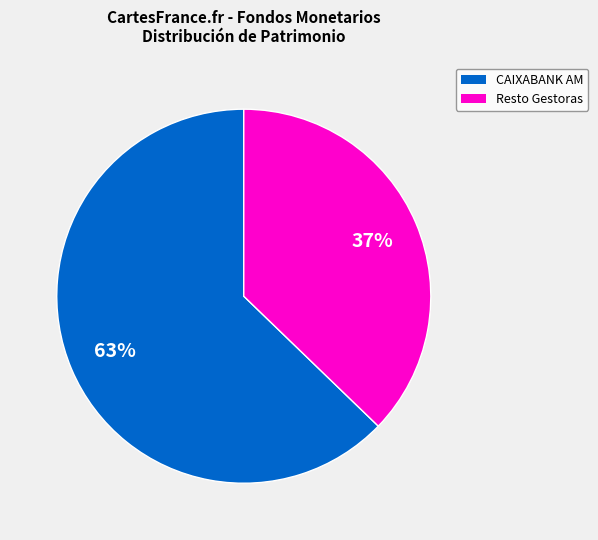

Is there a majority slice in this chart?

Yes